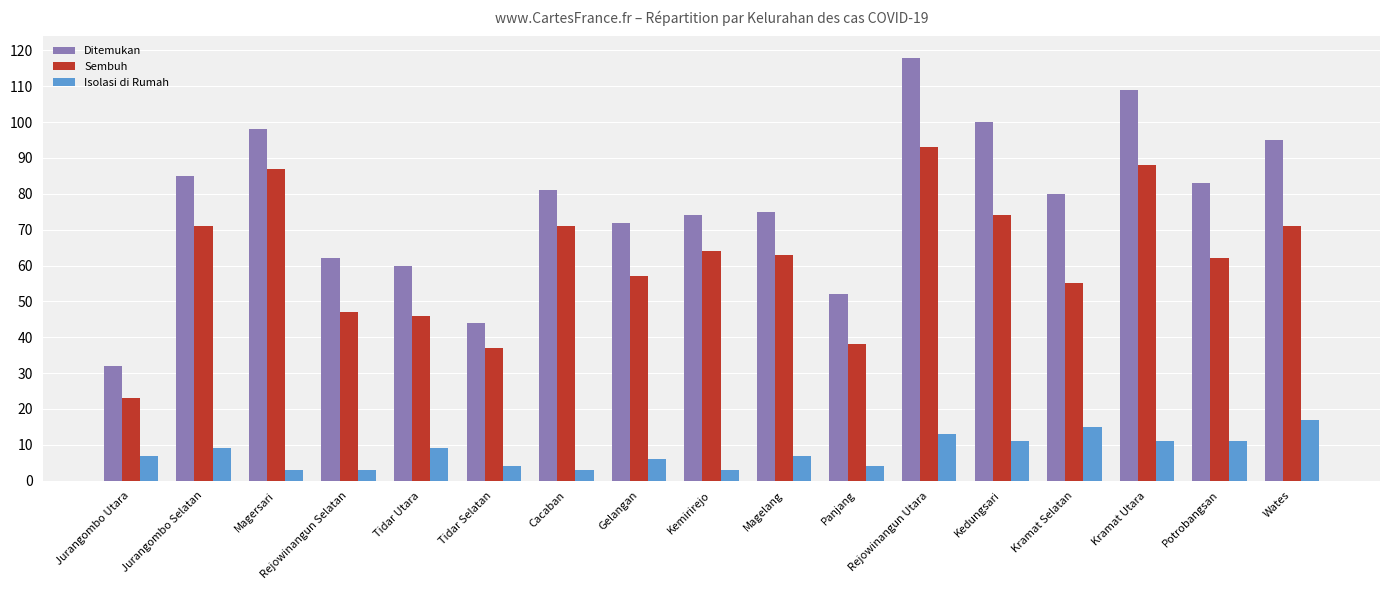

Is it true that Isolasi di Rumah equals 11 at Kramat Utara?

True